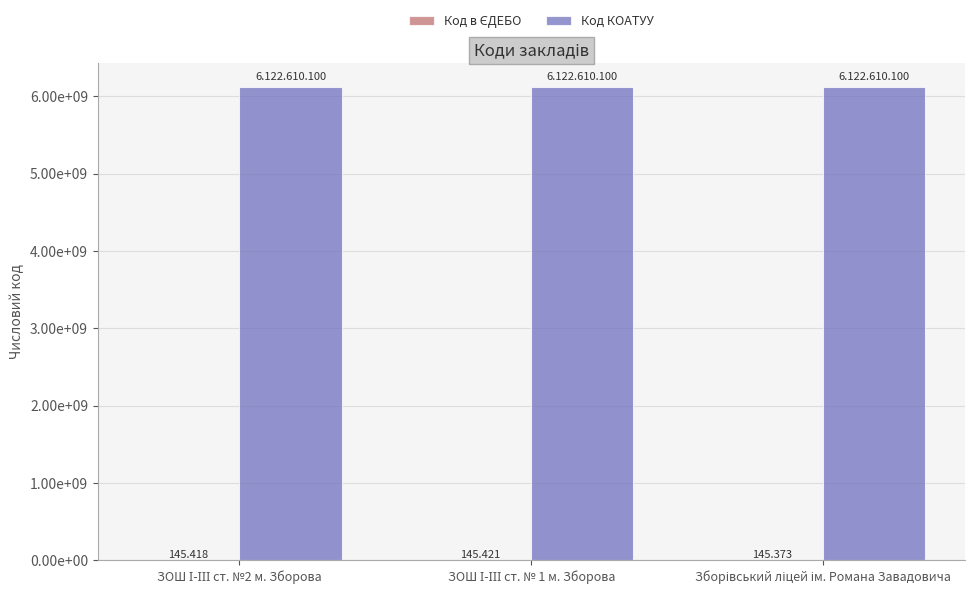

Are the bars grouped side by side (vs. stacked)?

Yes